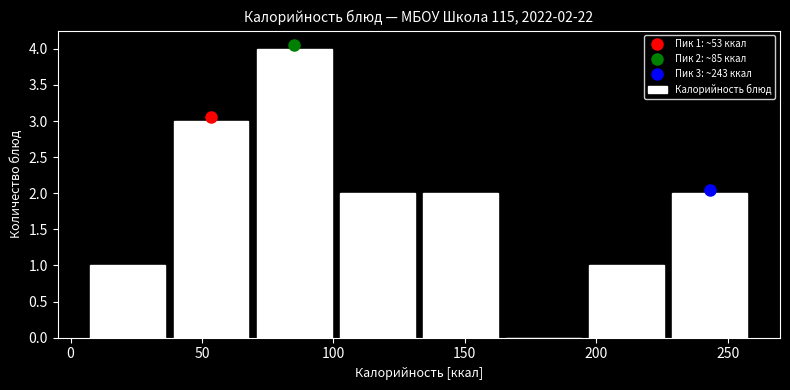

Over which range of the x-axis is the bar tallest?

70 to 100